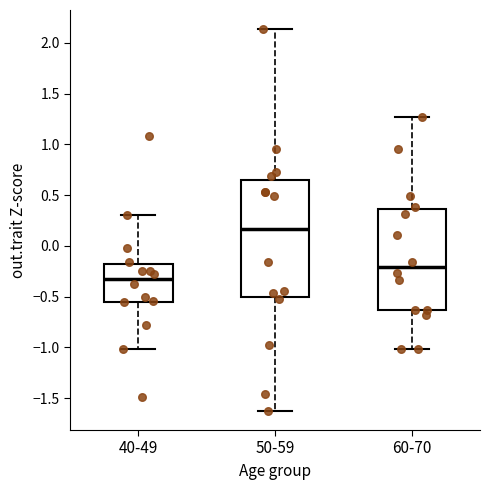

Reading left to right, read every box against the y-axis: the position of its median line, the range the box covers, and the ends of its whiskers. The values are not printed on the chart, so give them approximately, as read against the axis.

40-49: median -0.35, box -0.55 to -0.20, whiskers -1.00 to 0.30
50-59: median 0.15, box -0.50 to 0.65, whiskers -1.65 to 2.15
60-70: median -0.20, box -0.65 to 0.35, whiskers -1.00 to 1.25